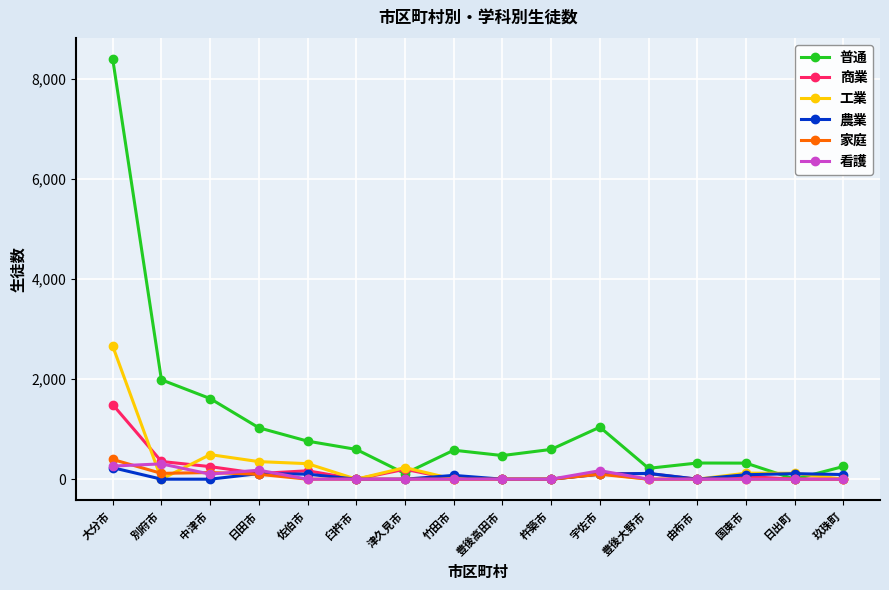

At how many categories does at least one series exceed 661?

6